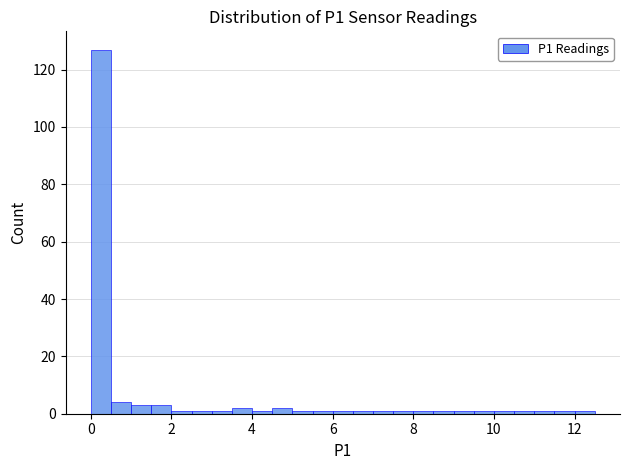

Around what value on the x-axis is the tallest bar? Give the approximate position of its centre, as read against the axis.

0.2